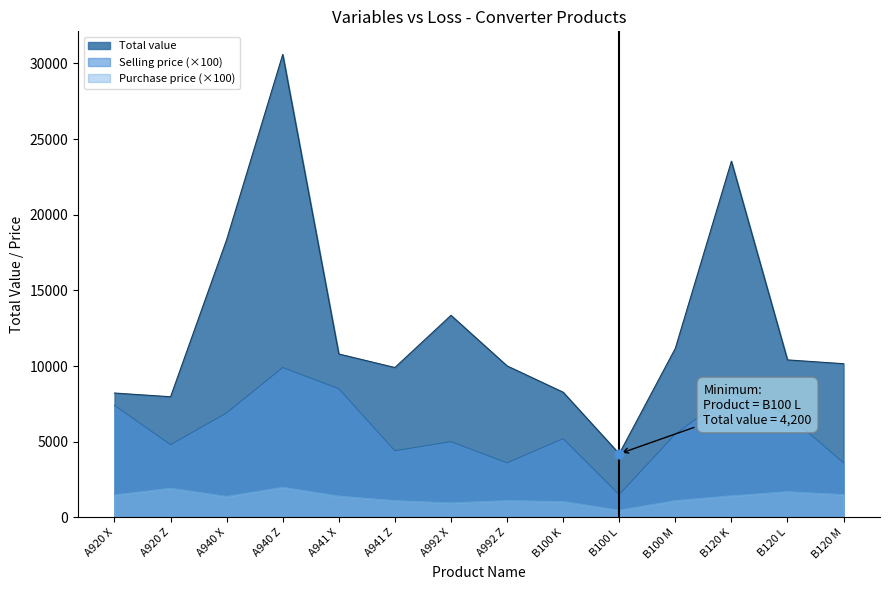

Is the value of Purchase price at A940 X greater than the value of Selling price at B100 L?

No